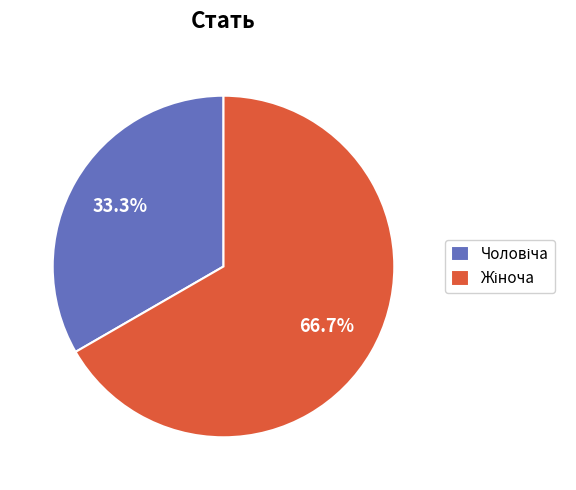

Is there any slice that represents more than half of the pie?

Yes